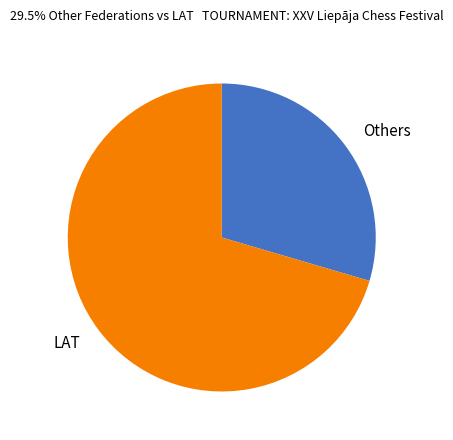

Combined, do LAT and Others account for over 50%?

Yes